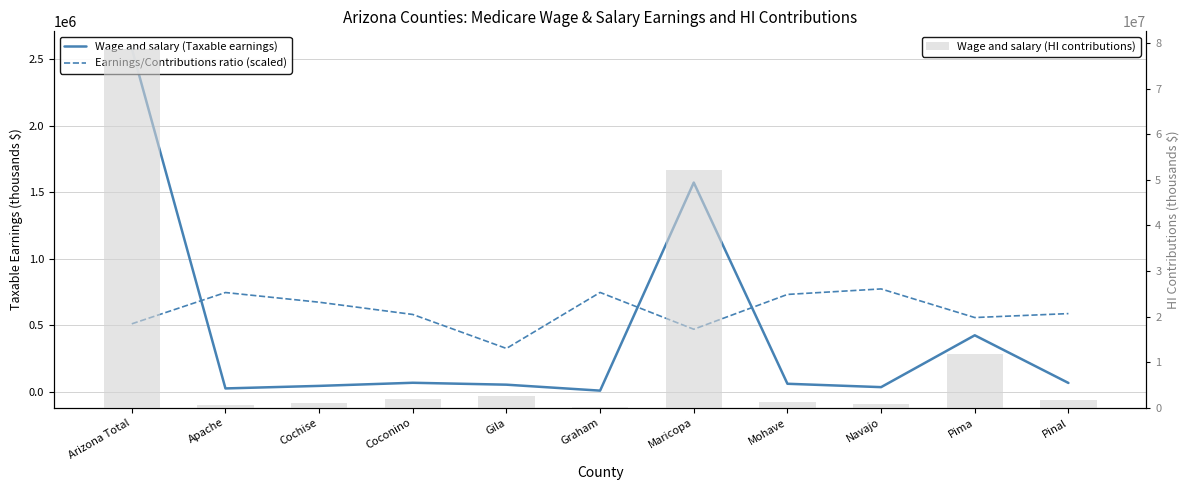

What are all the series names shown in the legend?

Wage and salary (Taxable earnings), Earnings/Contributions ratio (scaled), Wage and salary (HI contributions)